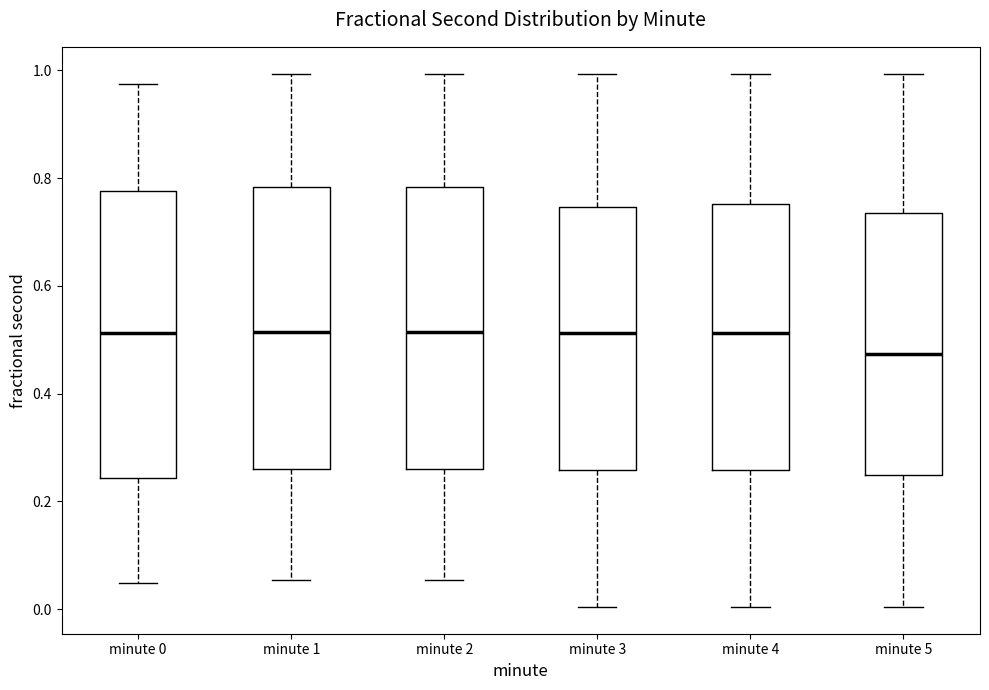

Reading left to right, read every box against the y-axis: the position of its median line, the range the box covers, and the ends of its whiskers. The values are not printed on the chart, so give them approximately, as read against the axis.

minute 0: median 0.52, box 0.24 to 0.78, whiskers 0.04 to 0.98
minute 1: median 0.52, box 0.26 to 0.78, whiskers 0.06 to 1.00
minute 2: median 0.52, box 0.26 to 0.78, whiskers 0.06 to 1.00
minute 3: median 0.52, box 0.26 to 0.74, whiskers 0.00 to 1.00
minute 4: median 0.52, box 0.26 to 0.76, whiskers 0.00 to 1.00
minute 5: median 0.48, box 0.24 to 0.74, whiskers 0.00 to 1.00